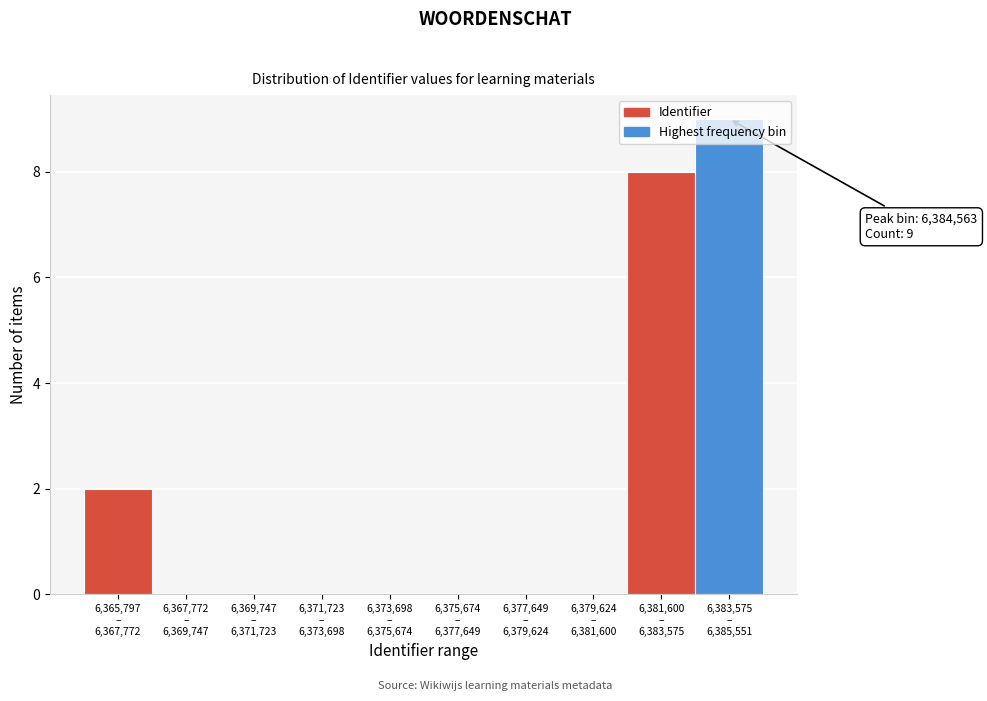

What is the sum of all values?

19